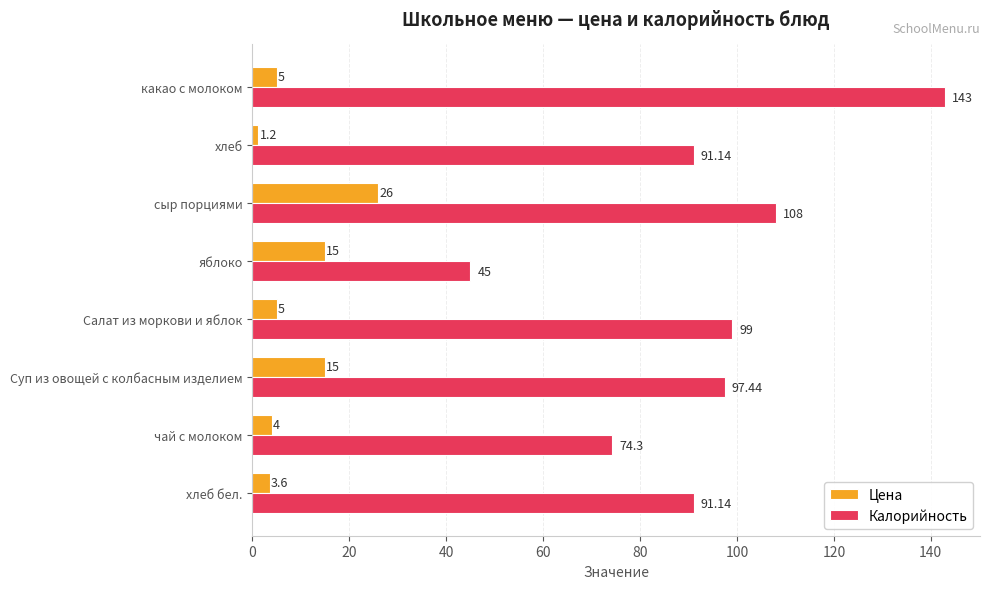

Which category has the lowest value across all series?

хлеб